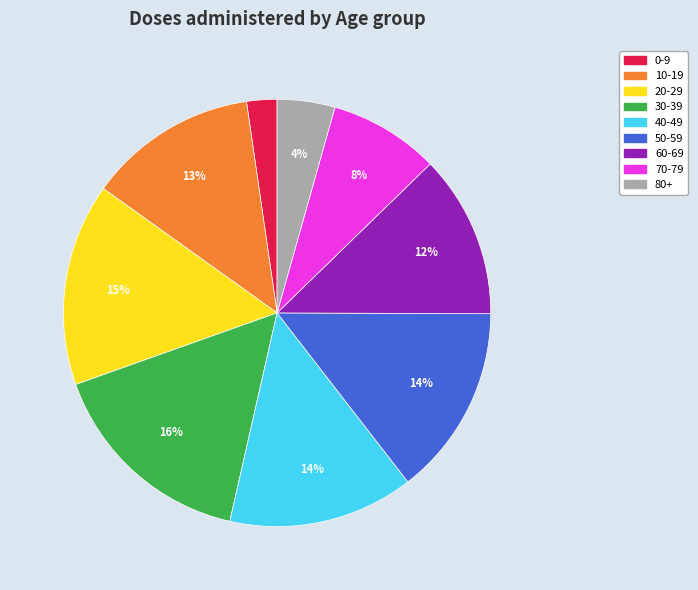

How many slices are in this pie chart?

9